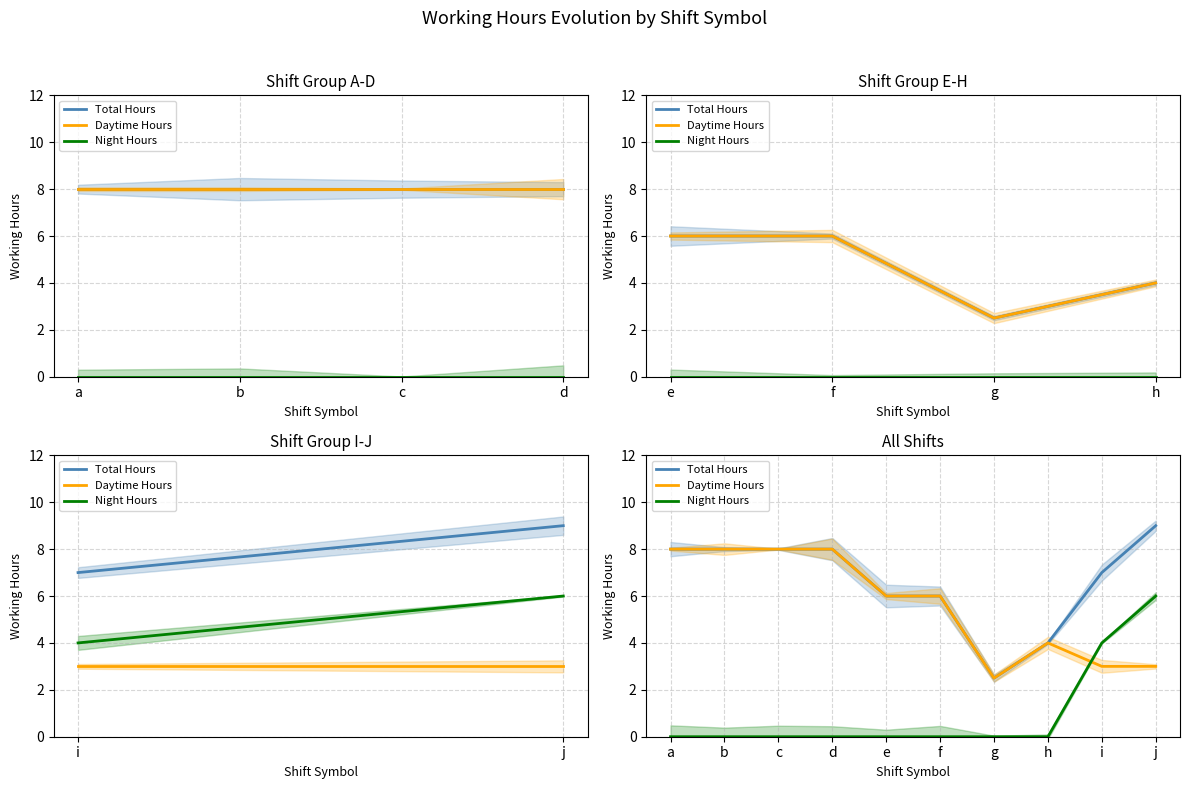

Which series has the largest range (max minus min)?

Total Hours